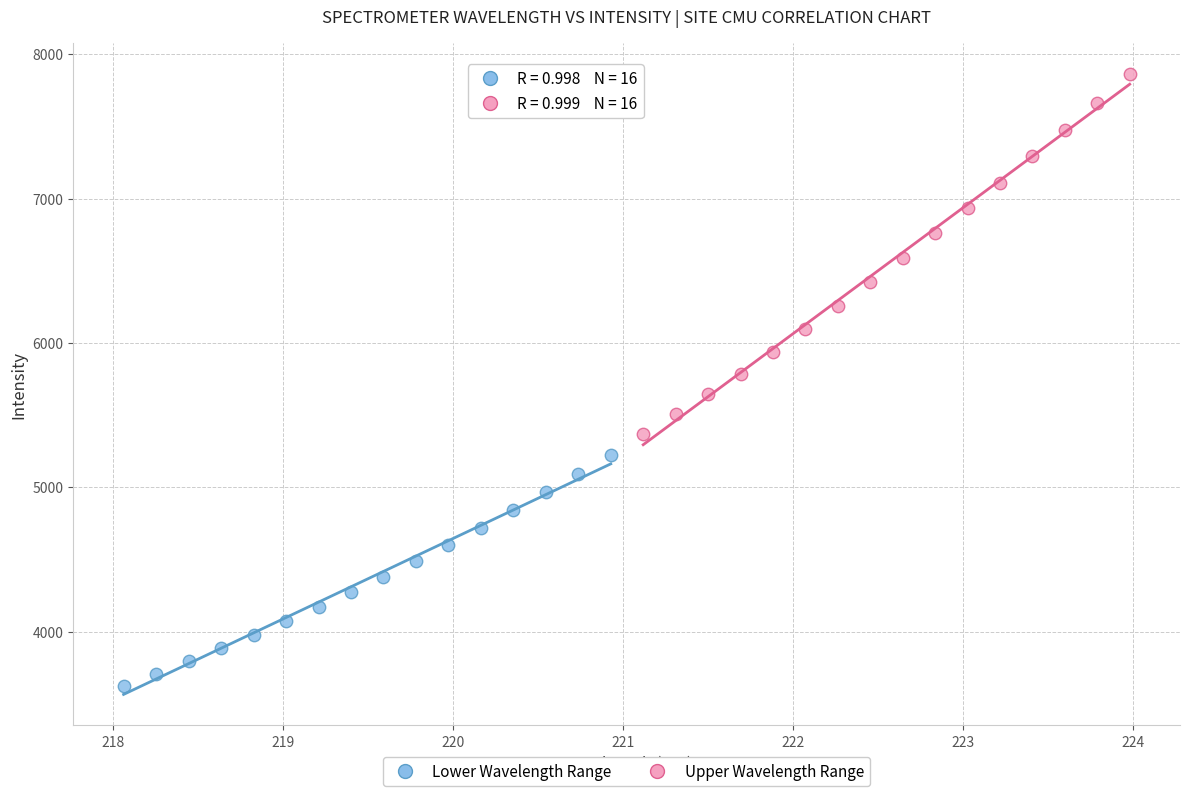

What are all the series names shown in the legend?

Lower Wavelength Range, Upper Wavelength Range